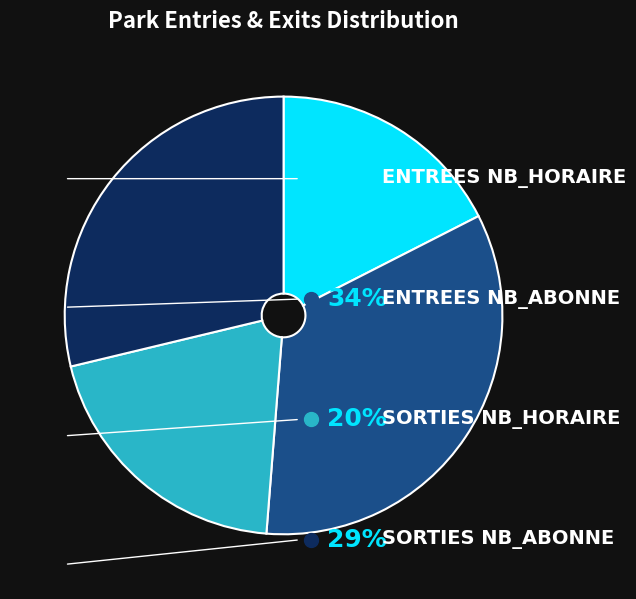

Which slice is the largest?

ENTREES